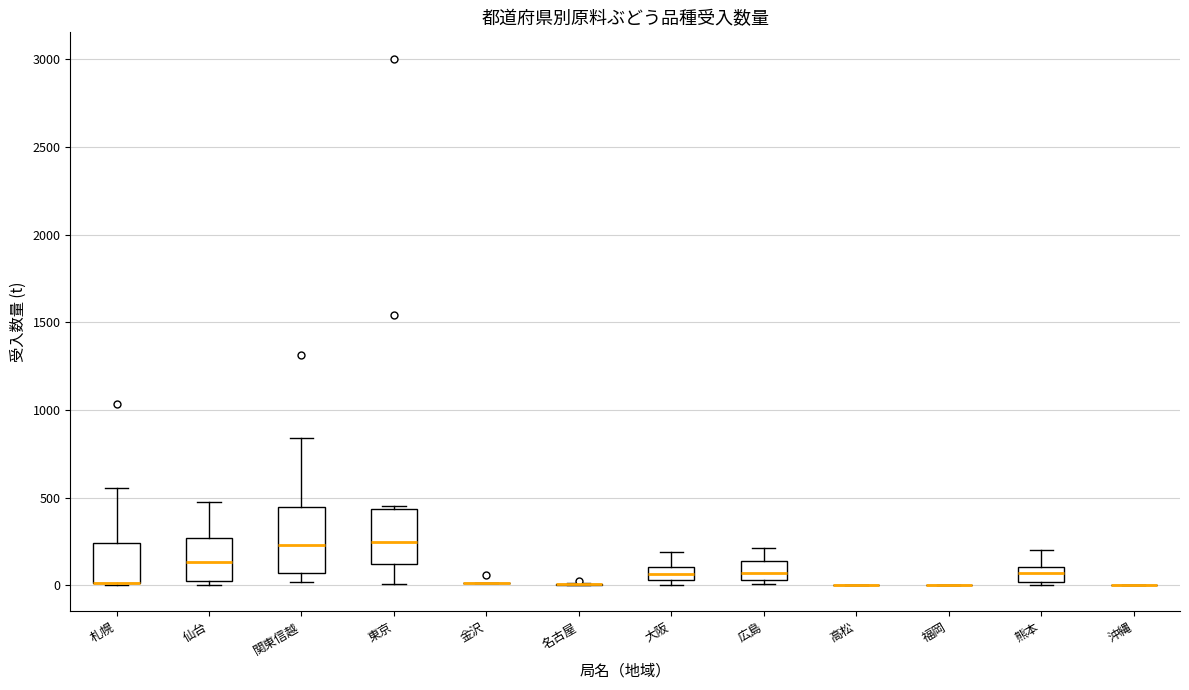

Where is the lower edge of the box for 熊本 on the y-axis? The values are not printed on the chart, so give them approximately, as read against the axis.

0